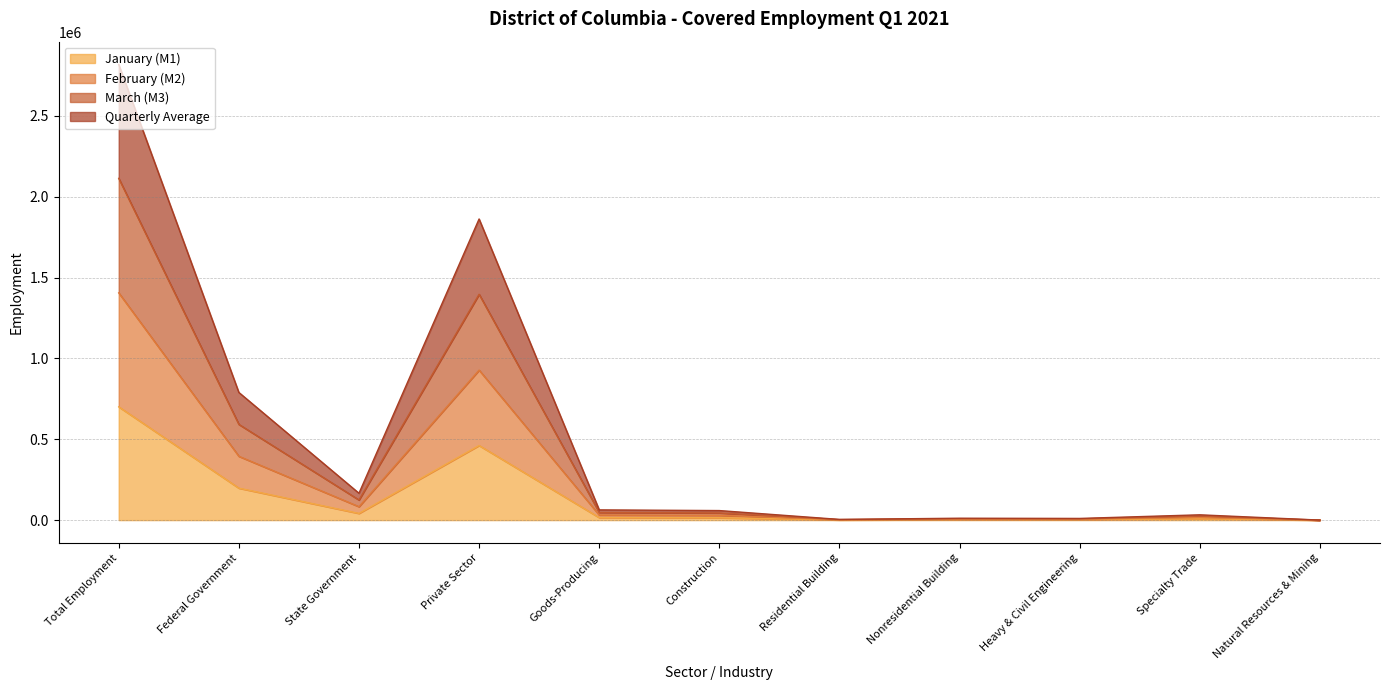

How many lines are shown in the chart?

4